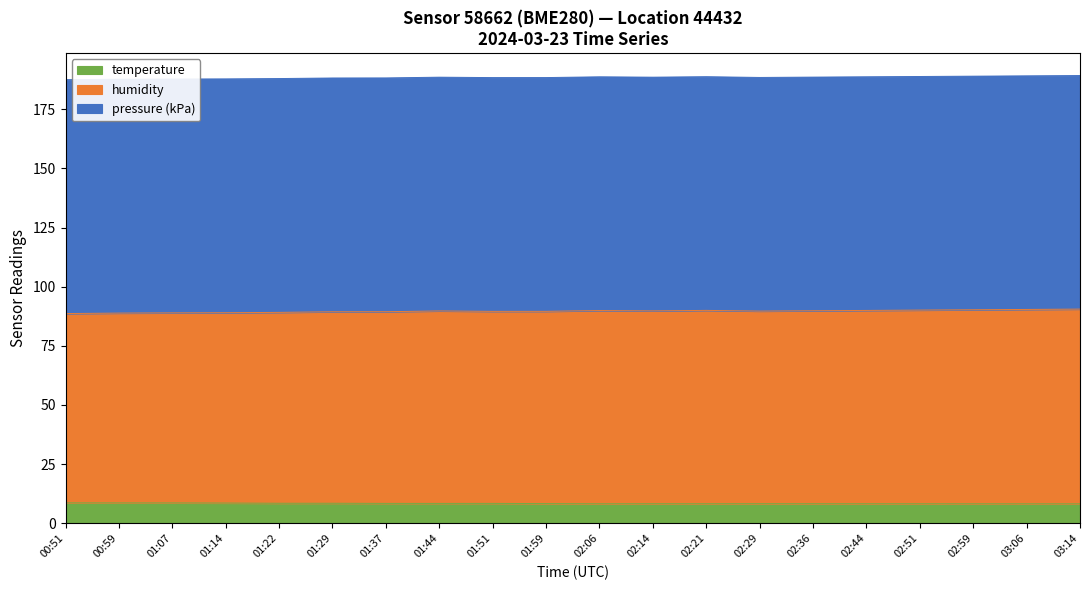

Where is temperature nearest to the value 8?

03:14